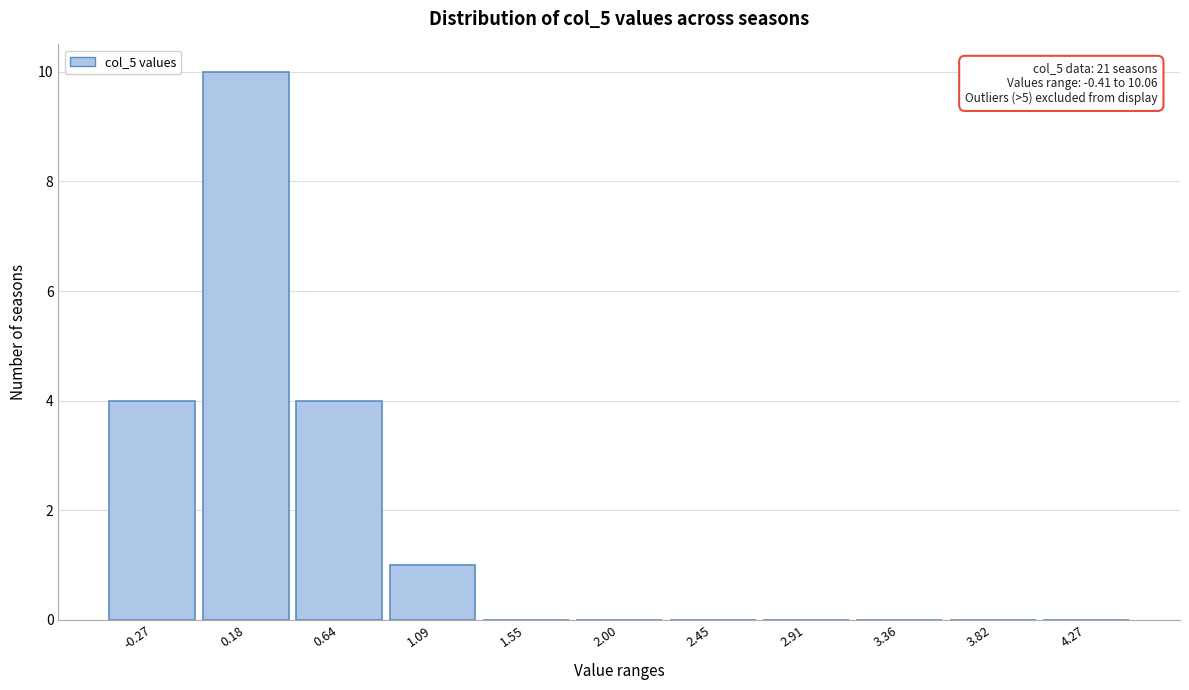

Which range on the x-axis has the tallest bar?

-0.05 to 0.40